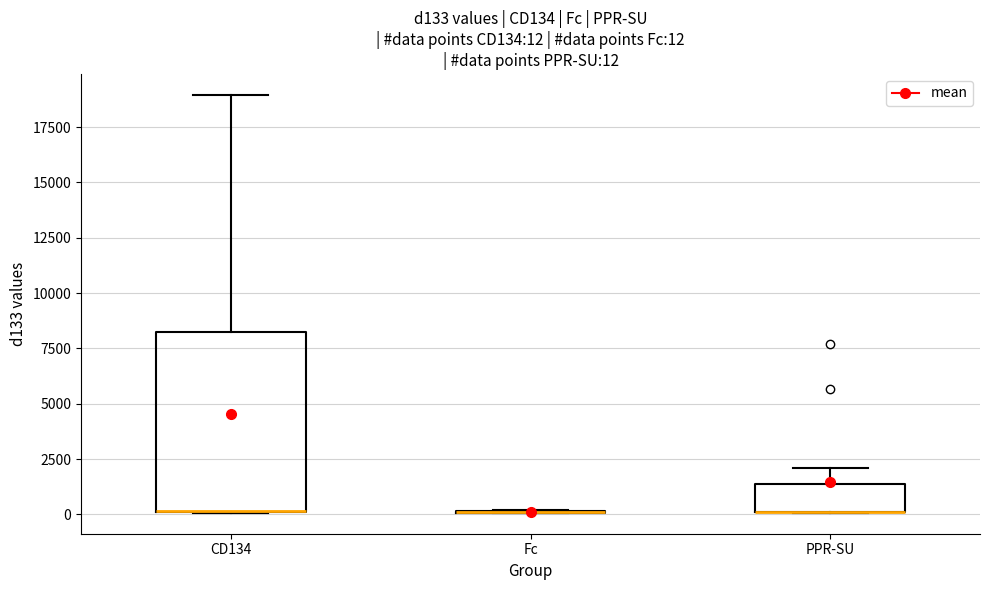

Which box is the tallest, from its lower edge to its upper edge?

CD134